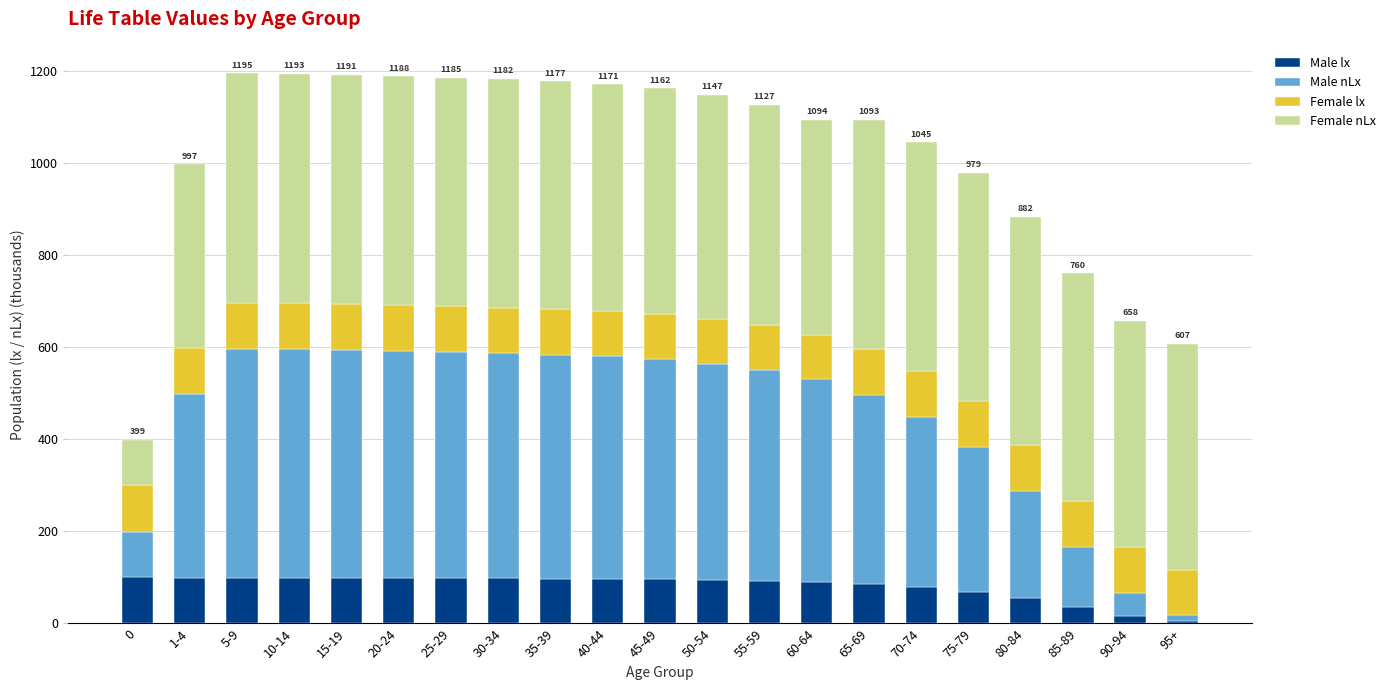

How many data points does each series have?

21